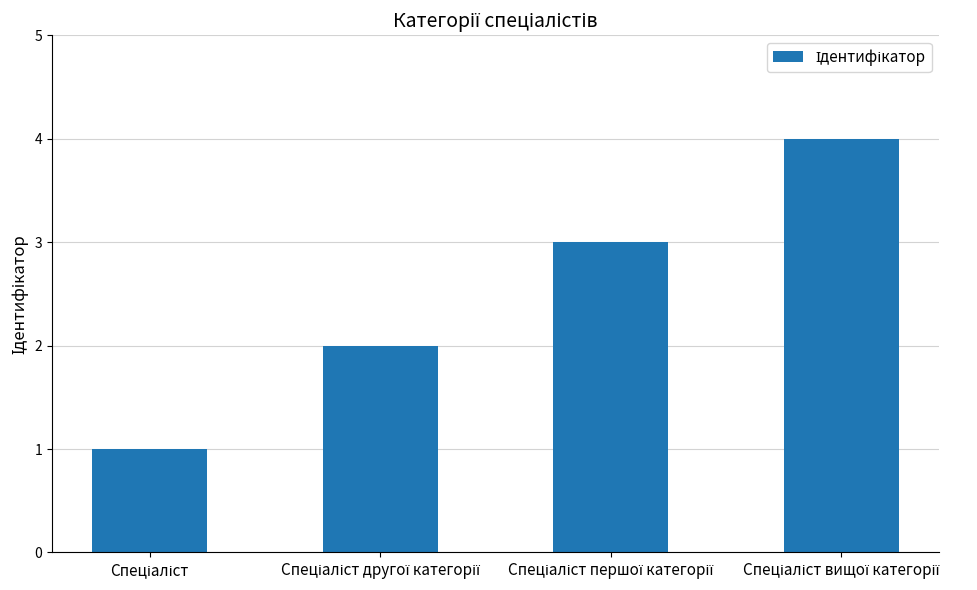

What is the sum of all values?

10